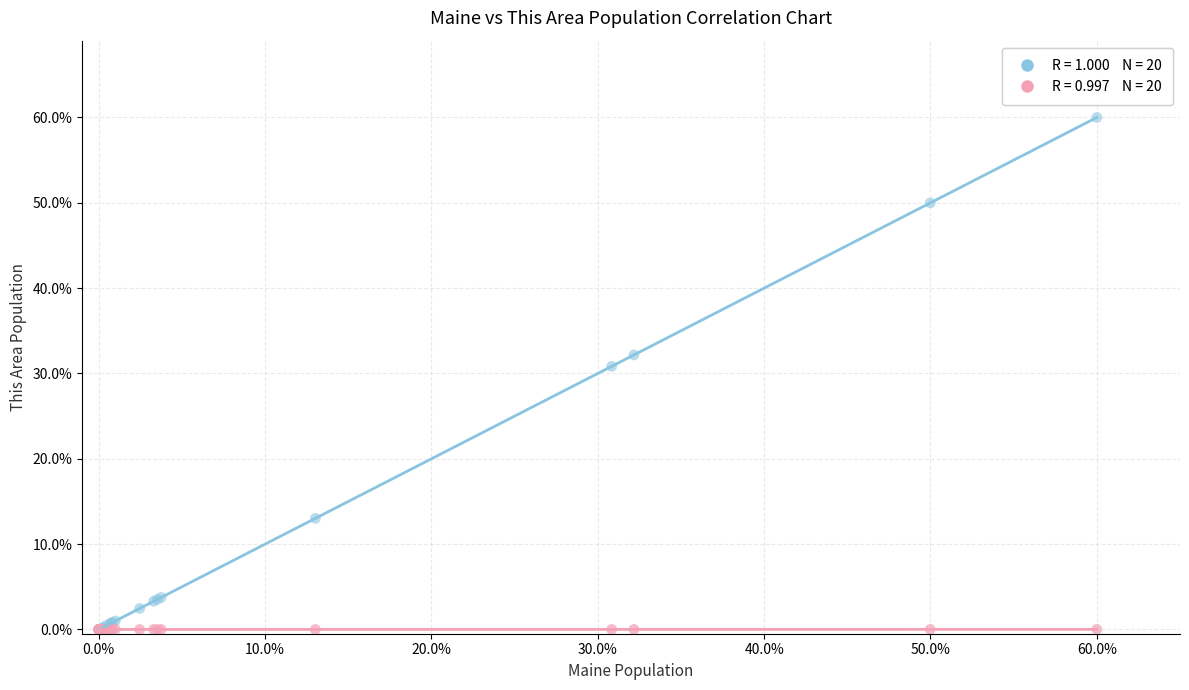

Across all series, what Y value is closest to 30?

30.8